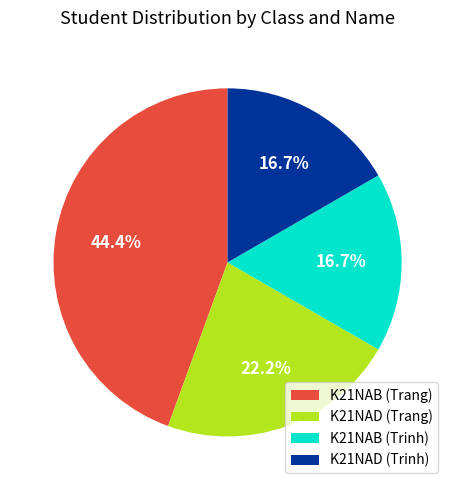

Between K21NAB (Trang) and K21NAD (Trinh), which is larger?

K21NAB (Trang)